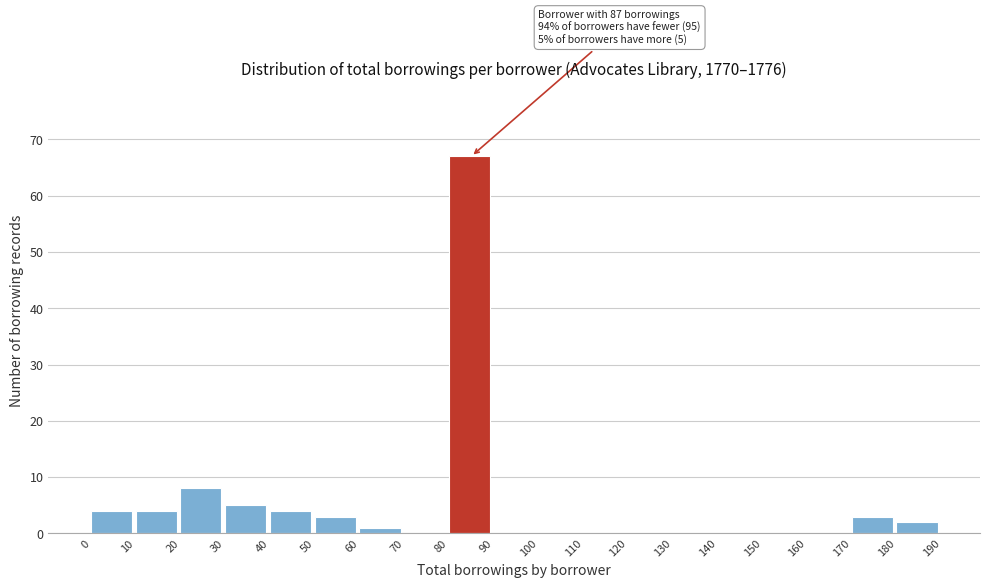

Over which range of the x-axis is the bar tallest?

80 to 90